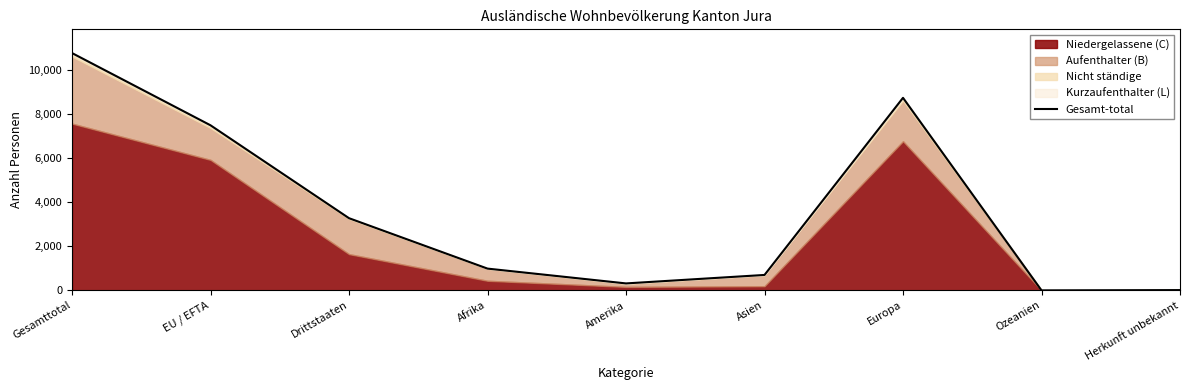

Which label corresponds to the largest value in the chart?

Gesamttotal